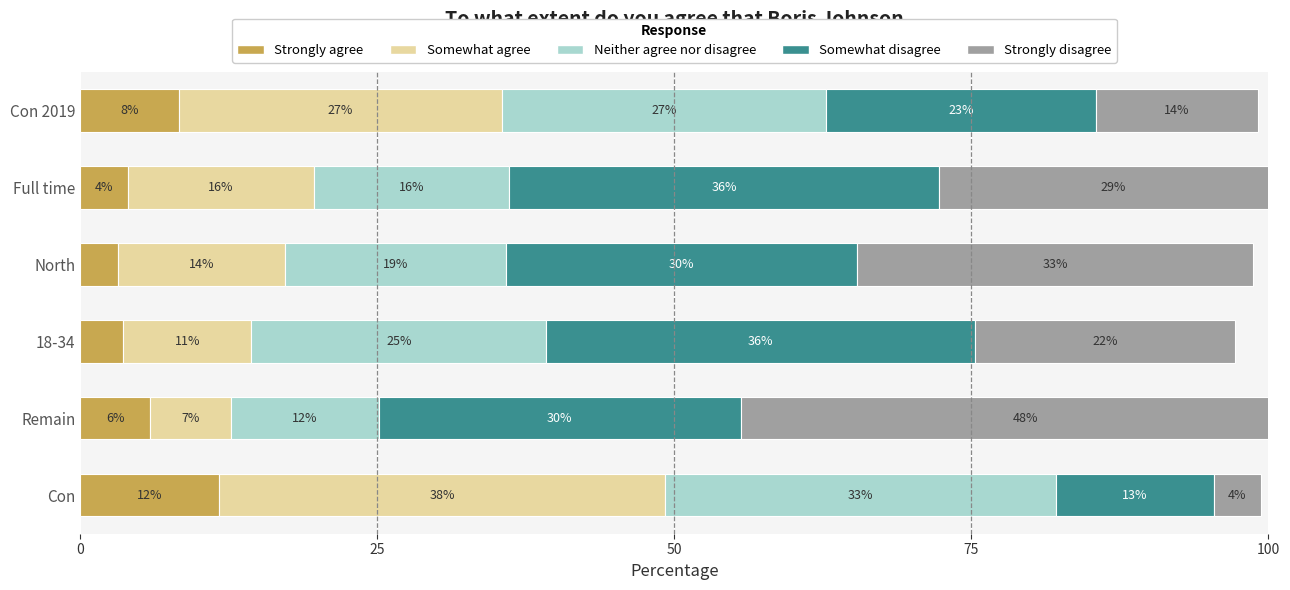

Reading left to right, transcribe all the data shown in this chart.

Strongly agree: 11.7	5.9	3.6	3.2	4.0	8.3
Somewhat agree: 37.5	6.8	10.8	14.0	15.7	27.2
Neither agree nor disagree: 32.9	12.4	24.8	18.6	16.4	27.3
Somewhat disagree: 13.3	30.5	36.1	29.6	36.2	22.7
Strongly disagree: 4.0	47.9	21.9	33.3	29.2	13.6